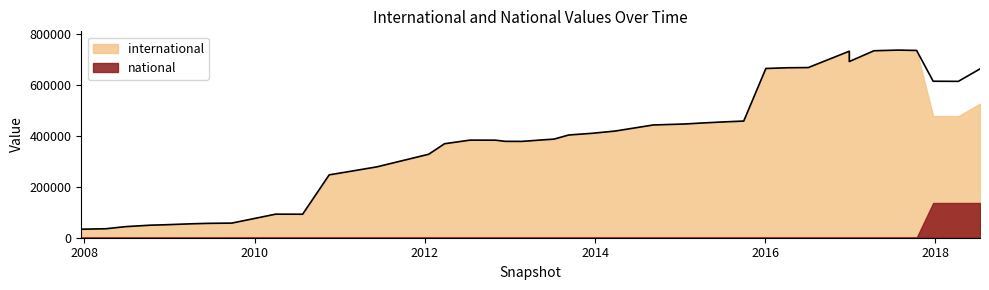

What is the average value of the international series?

373065